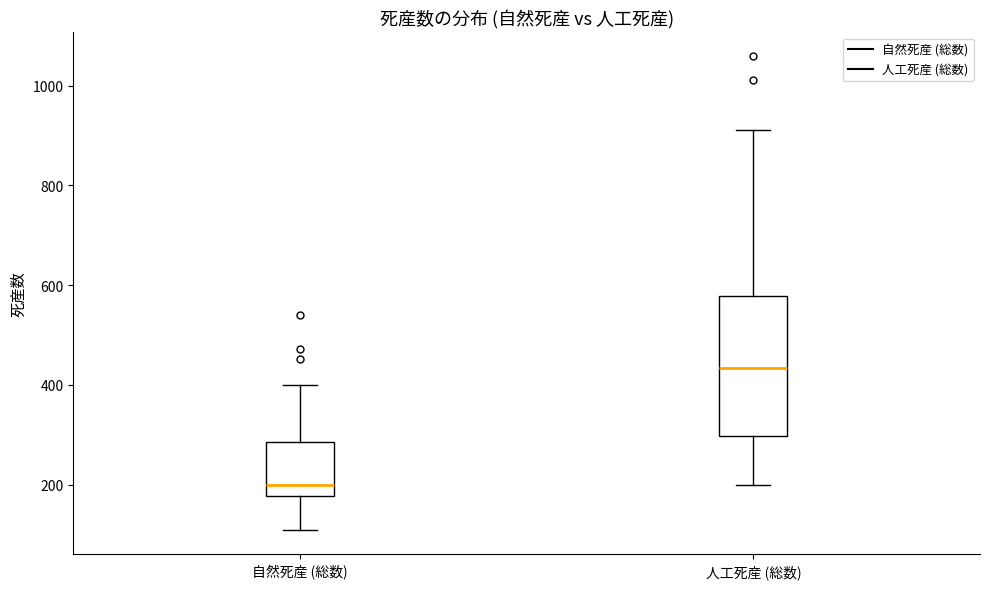

Which box's median line is the lowest?

自然死産 (総数)